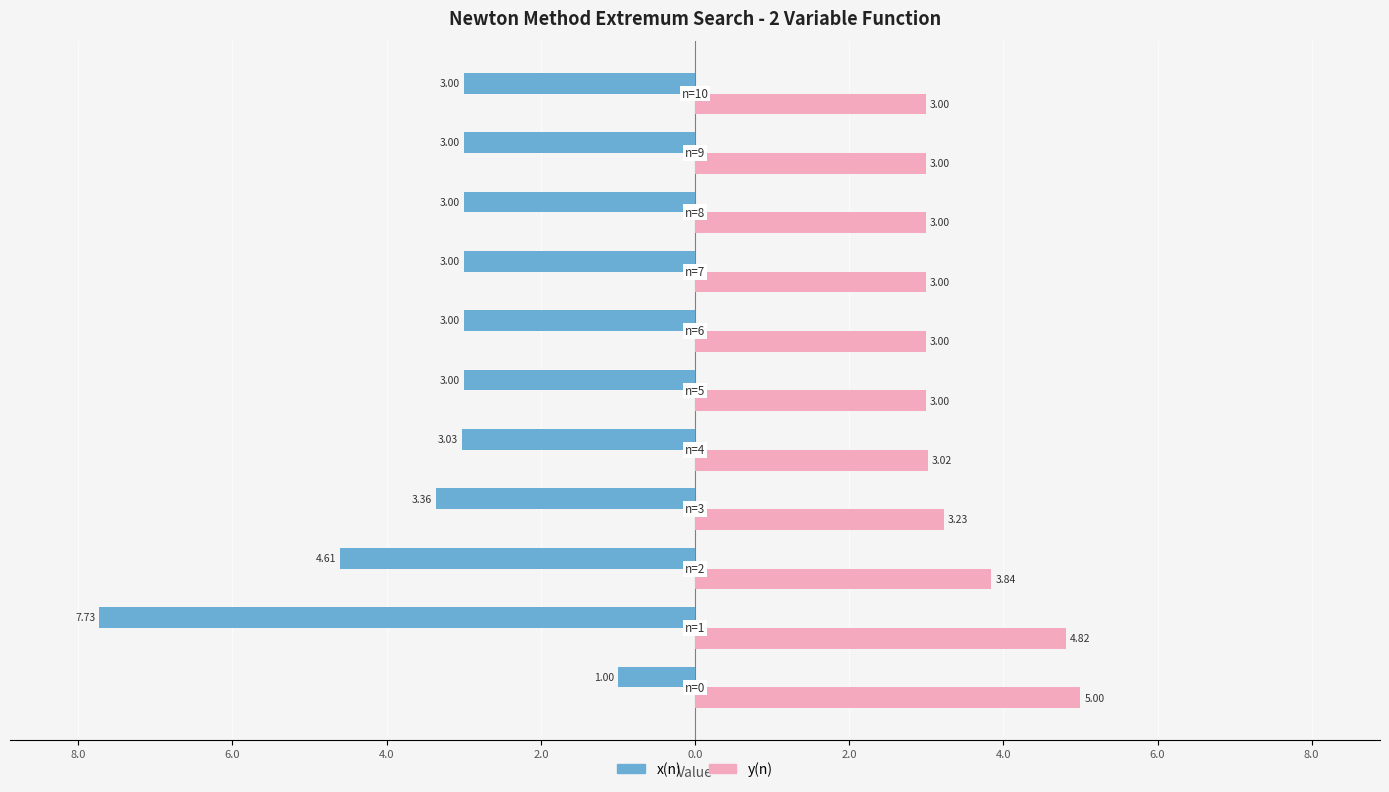

What are all the series names shown in the legend?

x(n), y(n)